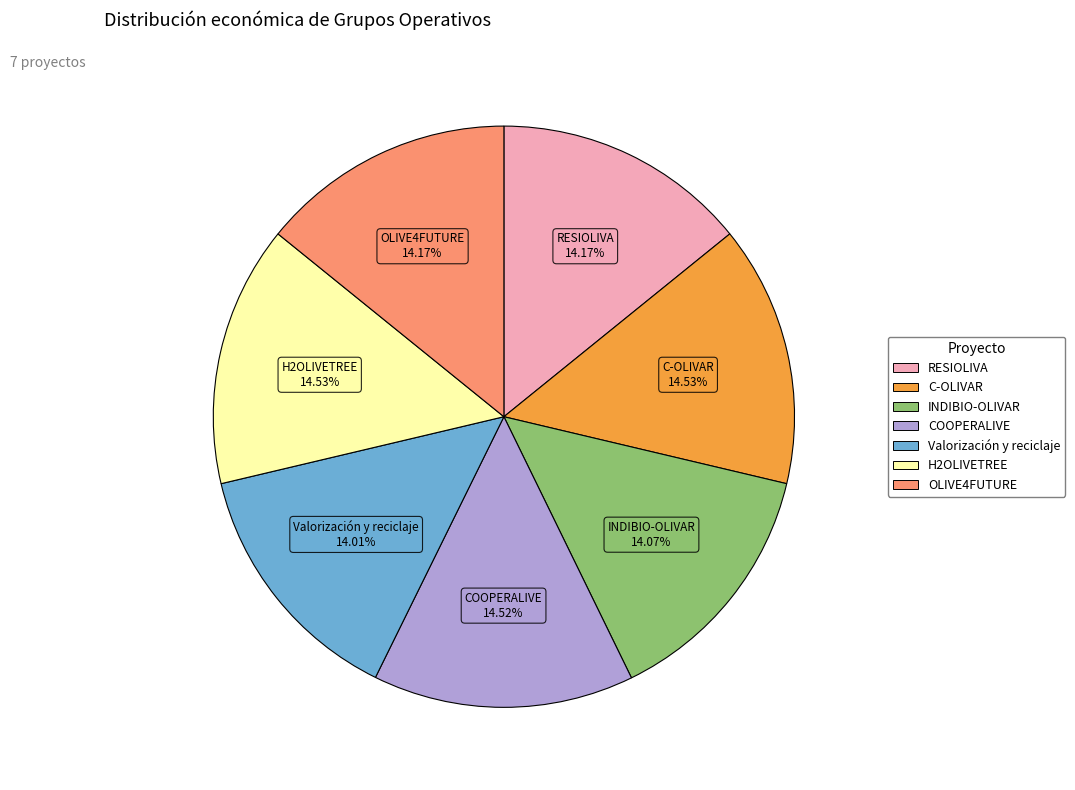

Approximately how many times larger is the value at H2OLIVETREE compared to C-OLIVAR?

1.0